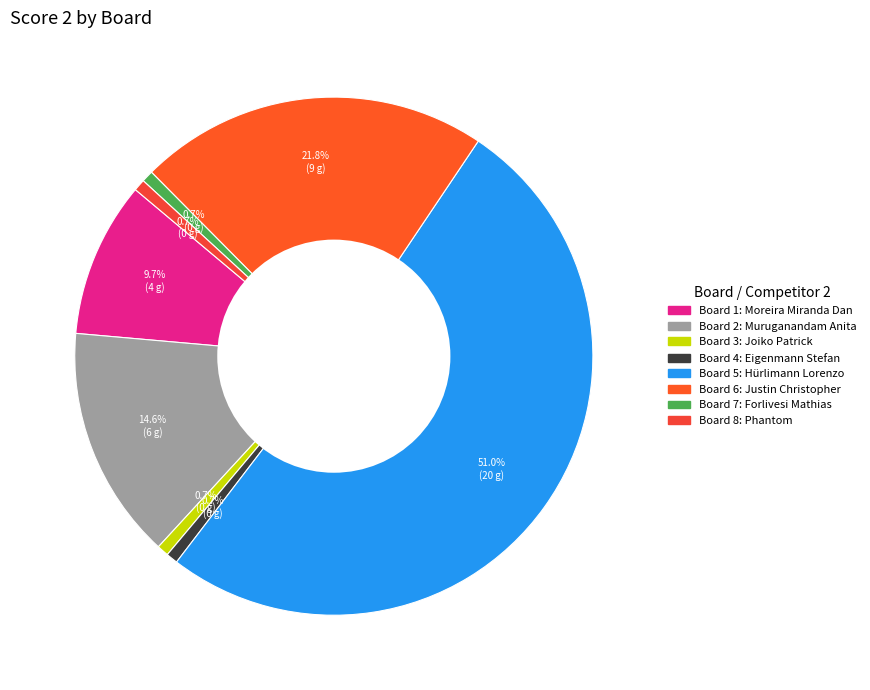

Does any single category account for the majority?

Yes